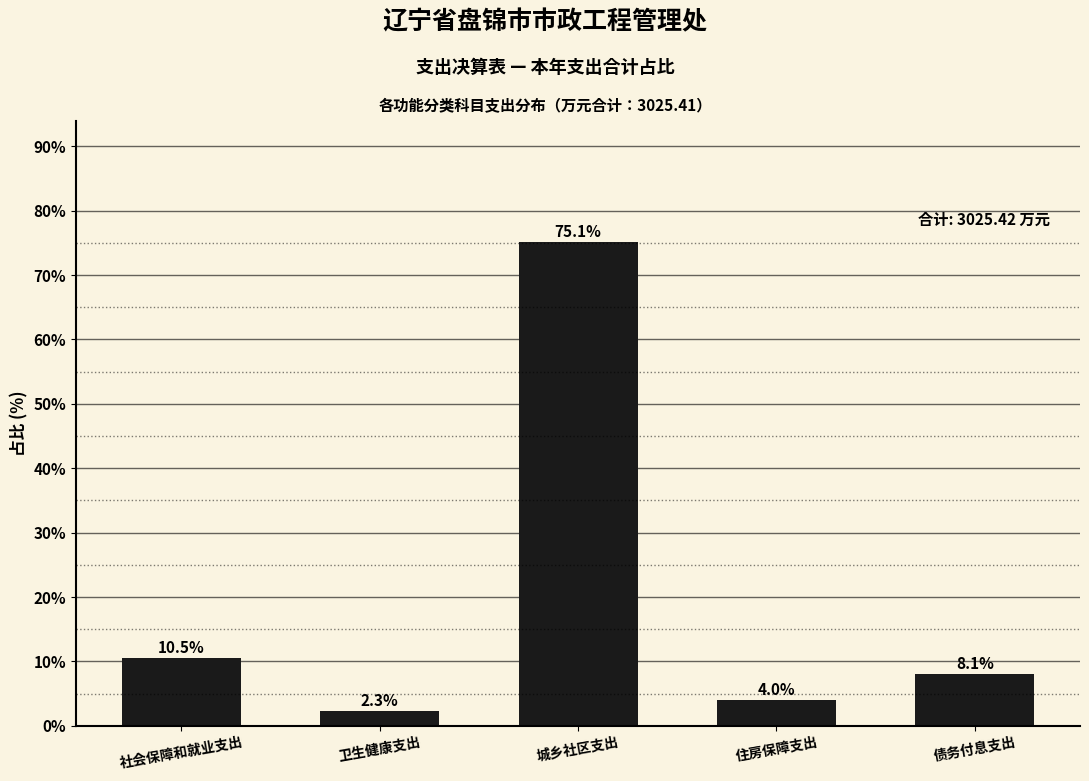

Reading right to left, list all the values displayed in this chart.

8.1	4.0	75.1	2.3	10.5